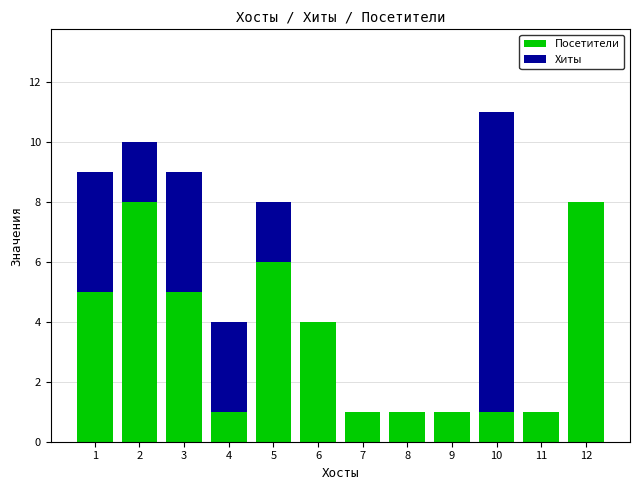

At which category is the sum across all series the highest?

10